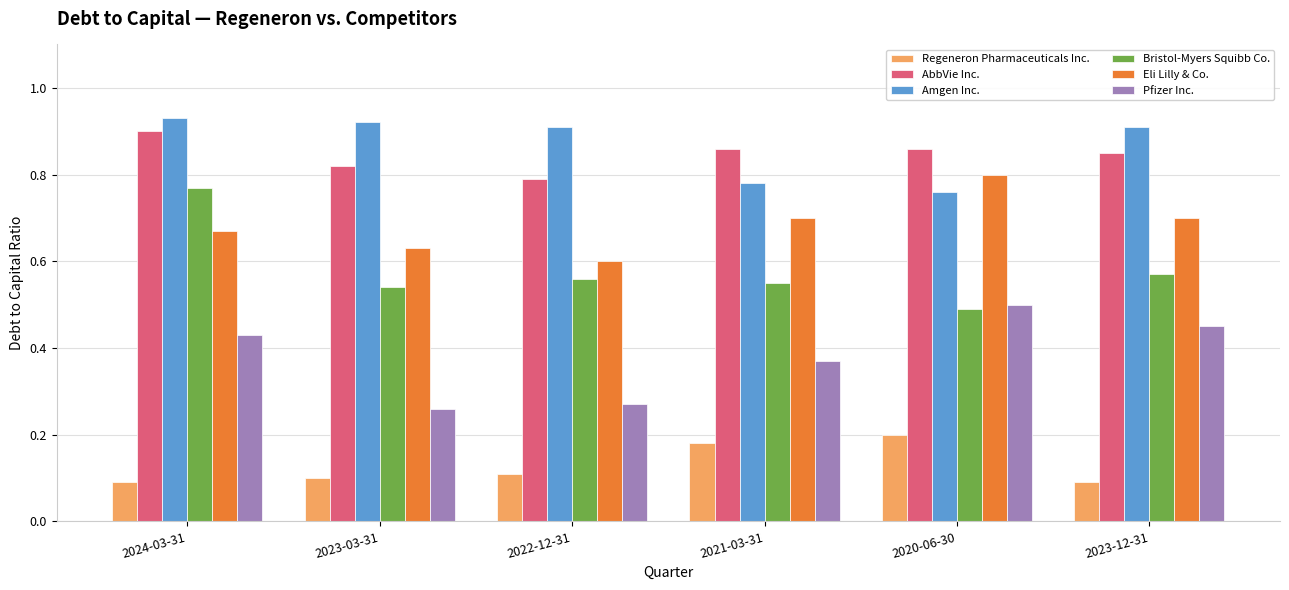

At which category is the sum across all series the highest?

2024-03-31